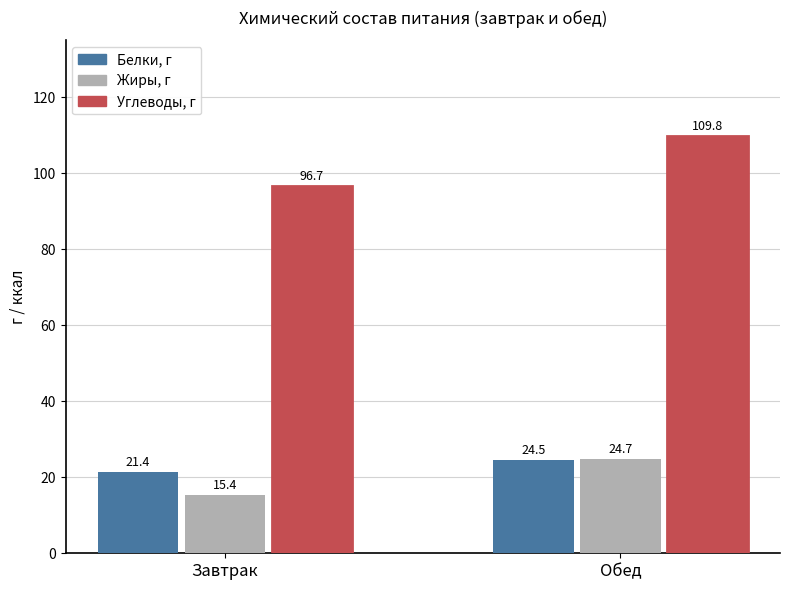

What are all the series names shown in the legend?

Белки, г, Жиры, г, Углеводы, г